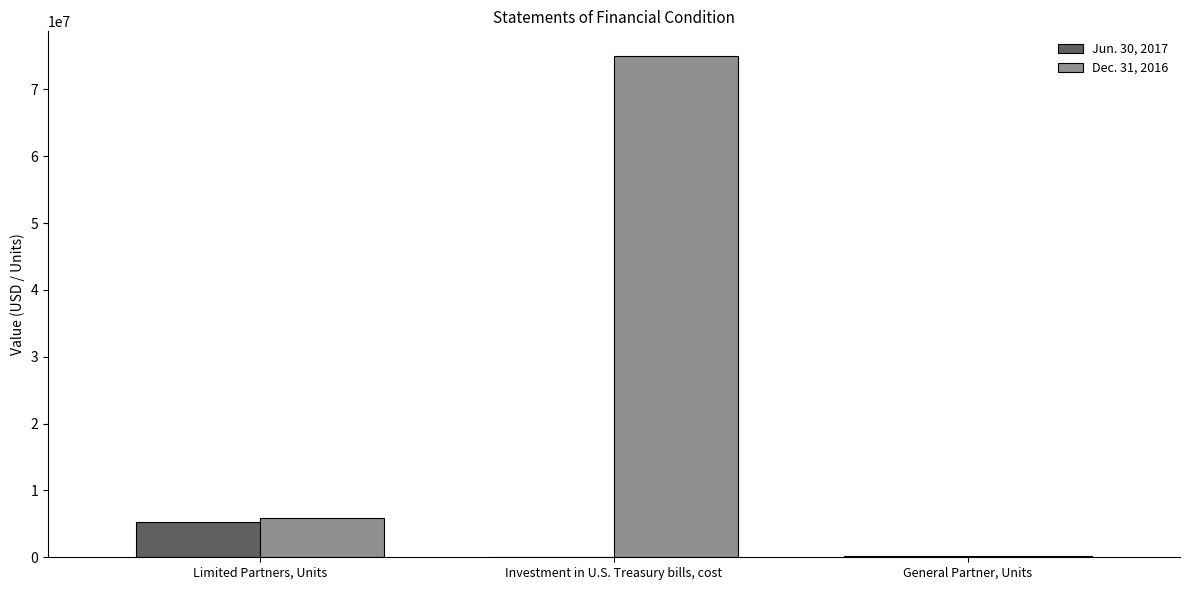

At which label does Dec. 31, 2016 first exceed 5826676?

Limited Partners, Units